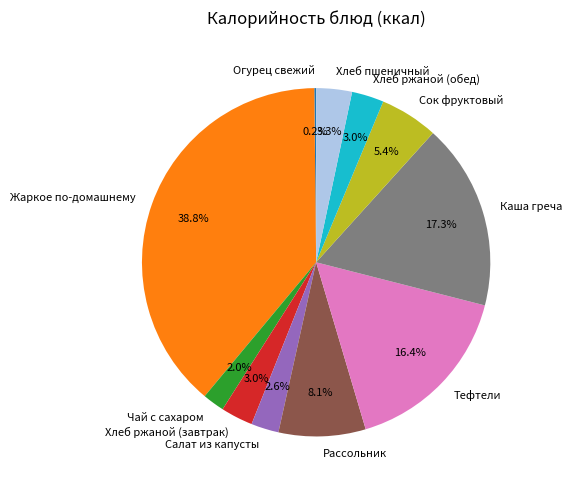

Is Хлеб ржаной (завтрак) the majority of the pie?

No